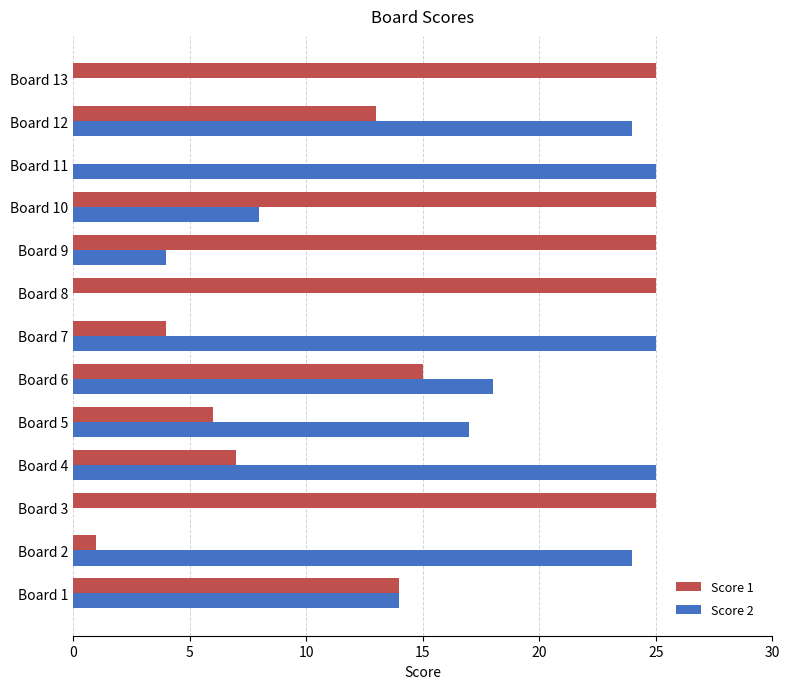

Which series changed the most between Board 1 and Board 2?

Score 1